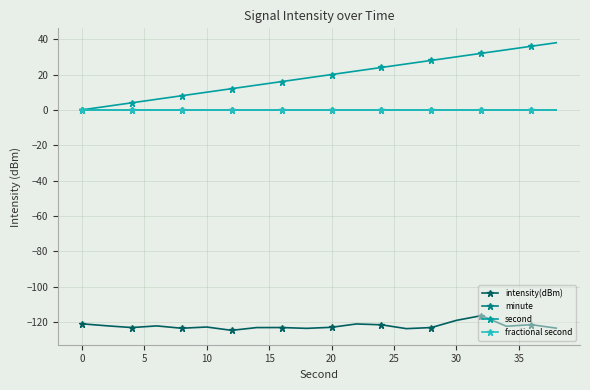

True or false: second and fractional second cross at least once.

False